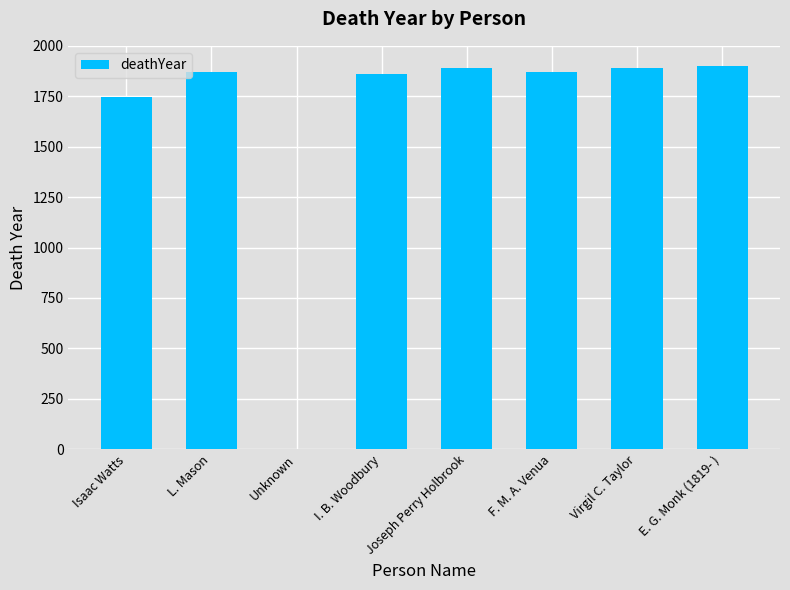

Does the chart contain stacked bars?

No